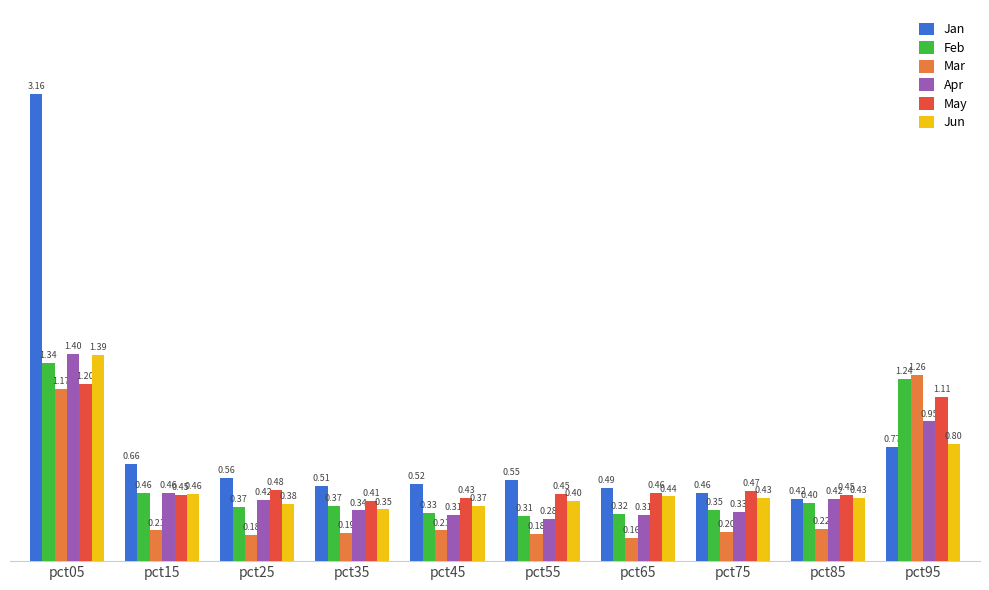

What is the average value of the Jan series?

0.8